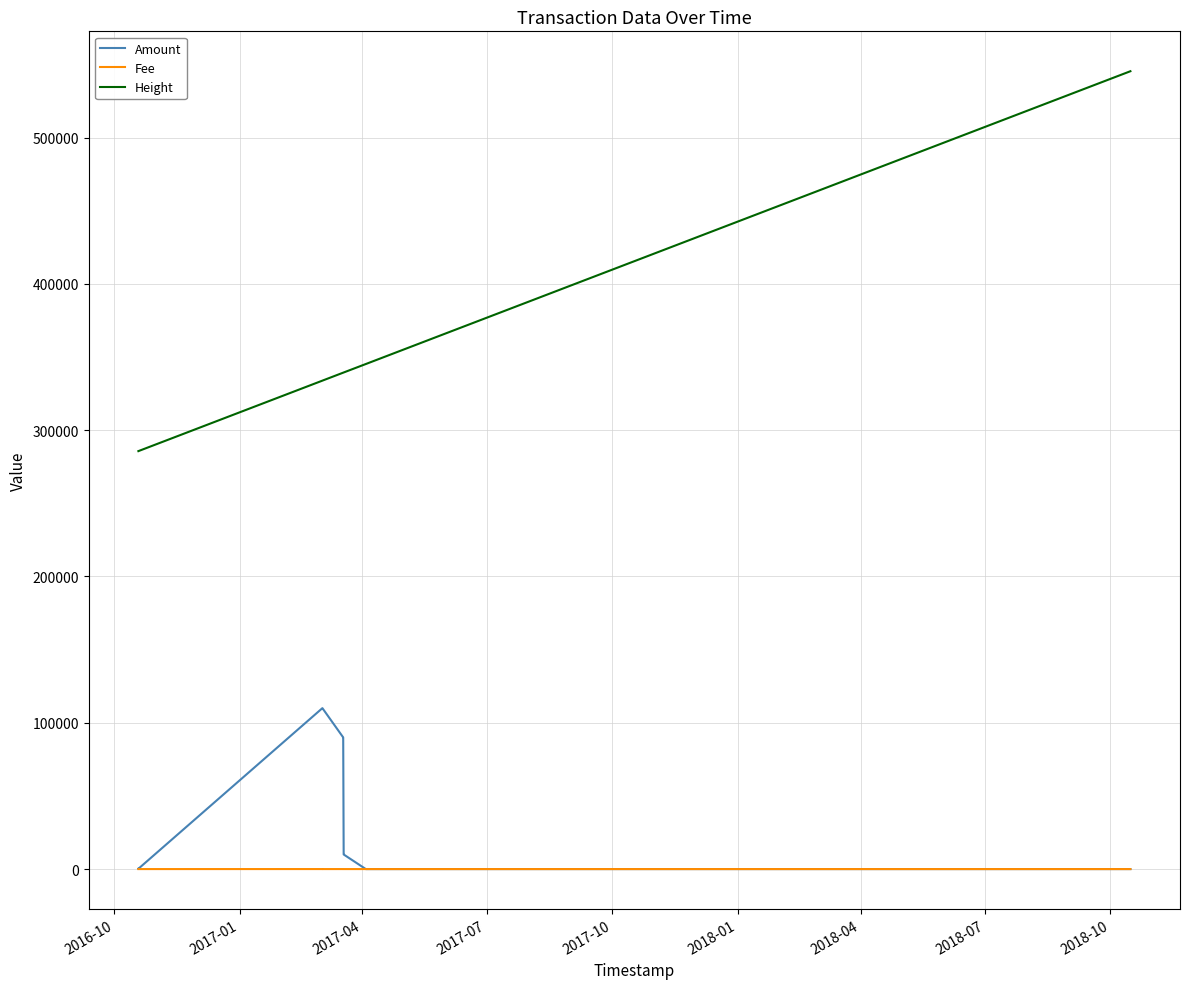

Which series has the widest spread of values?

Height